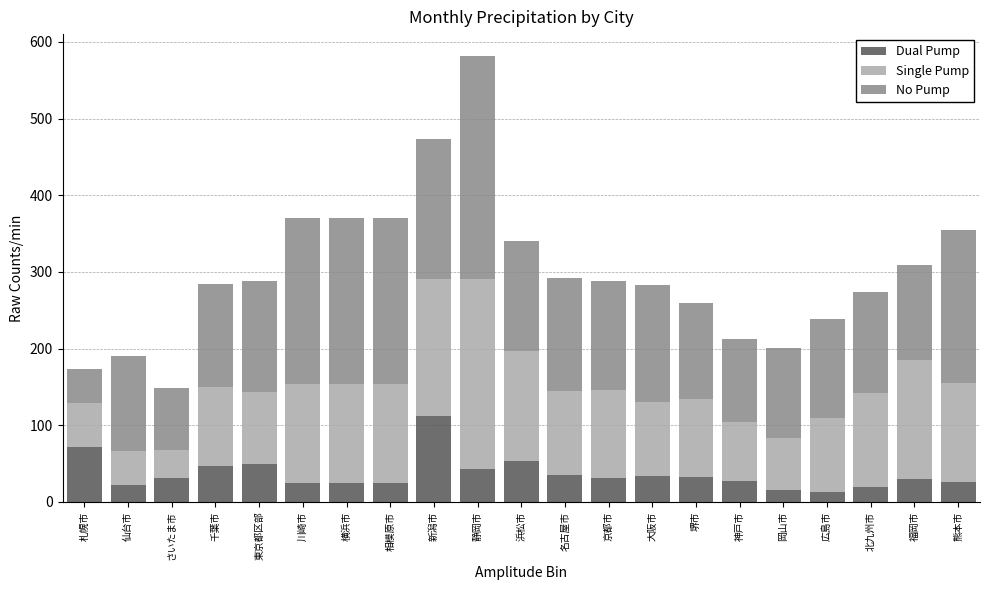

Which category has the highest value in the Dual Pump series?

新潟市